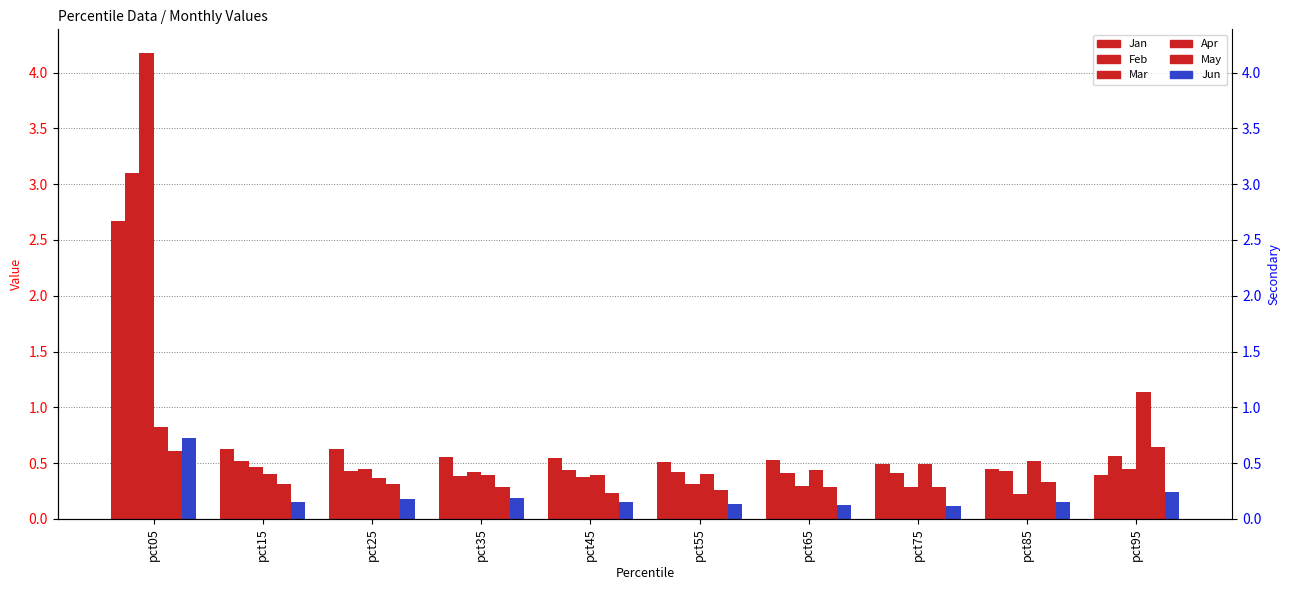

What is the value of the Mar bar at the 7th from the left?

0.3